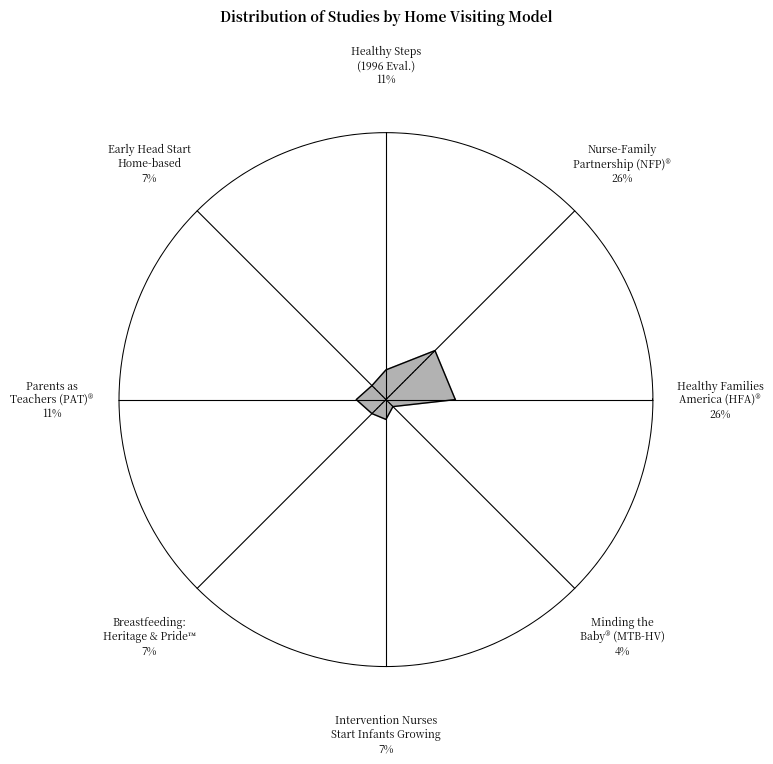

True or false: Early Head Start—Home-based option accounts for 7% of the total.

True